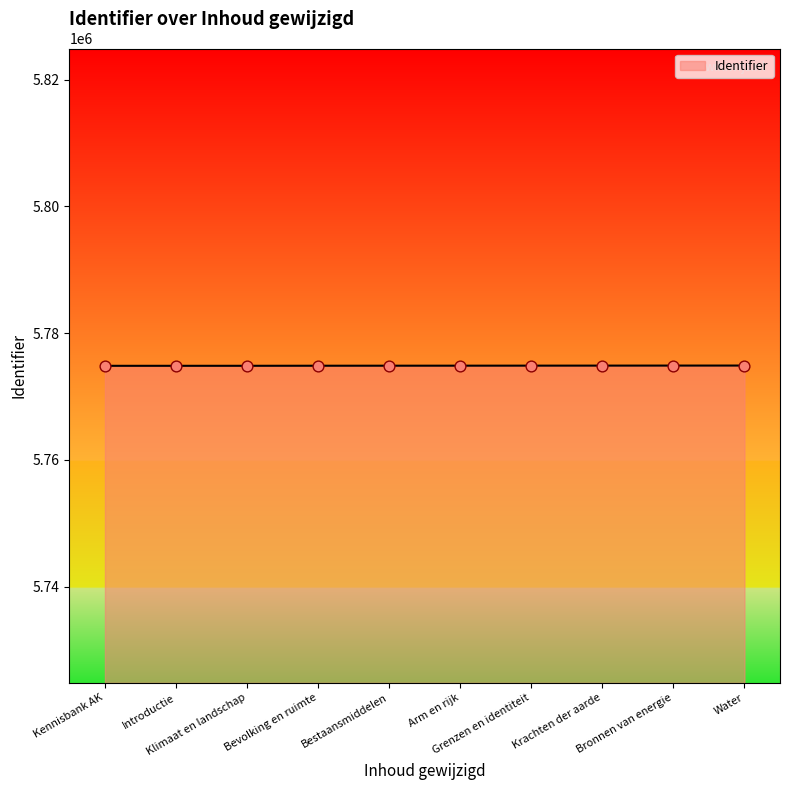

What is the minimum value shown in the chart?

5774849